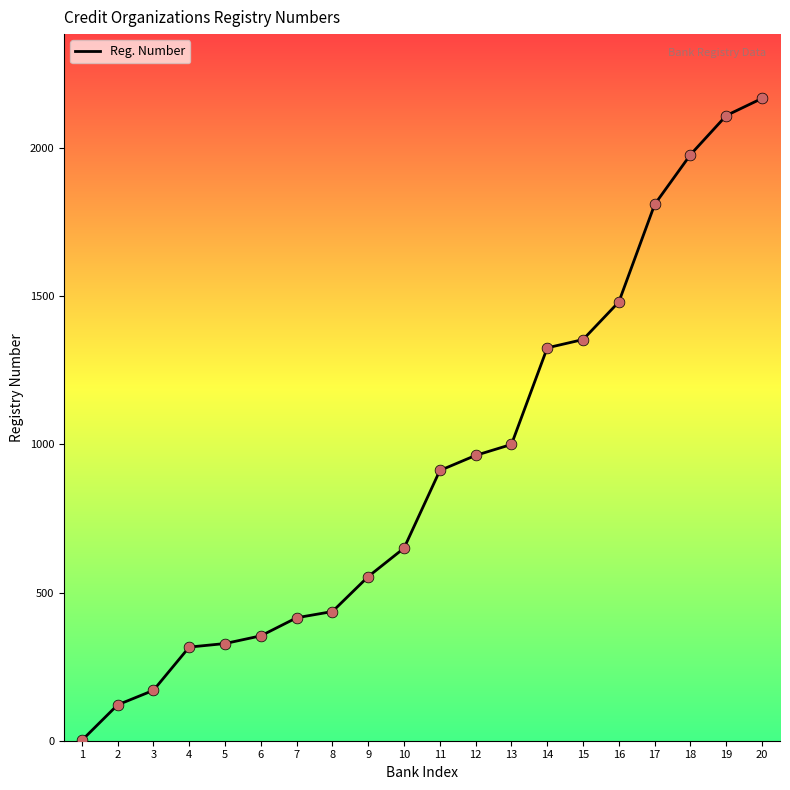

Approximately how many times larger is the value at 8 compared to 12?

0.5